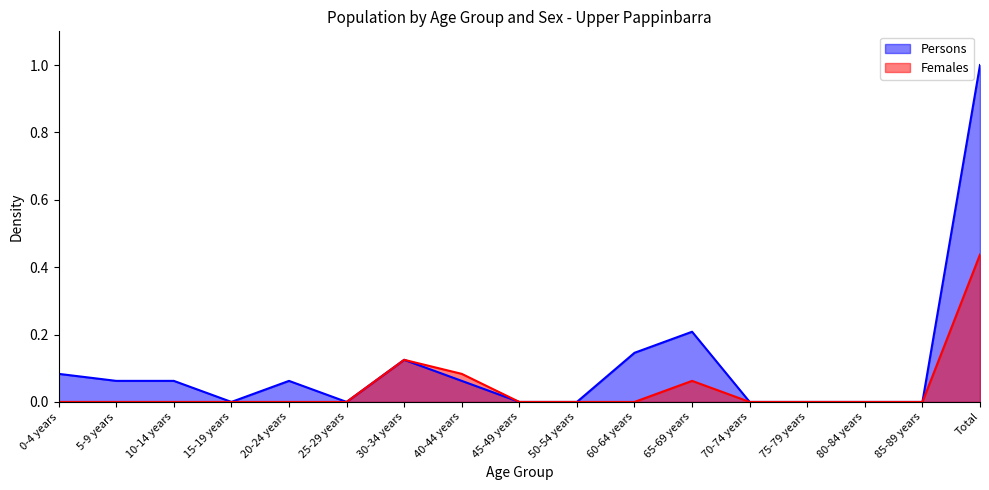

Rank the series by their maximum value, from highest to lowest.

Persons, Females